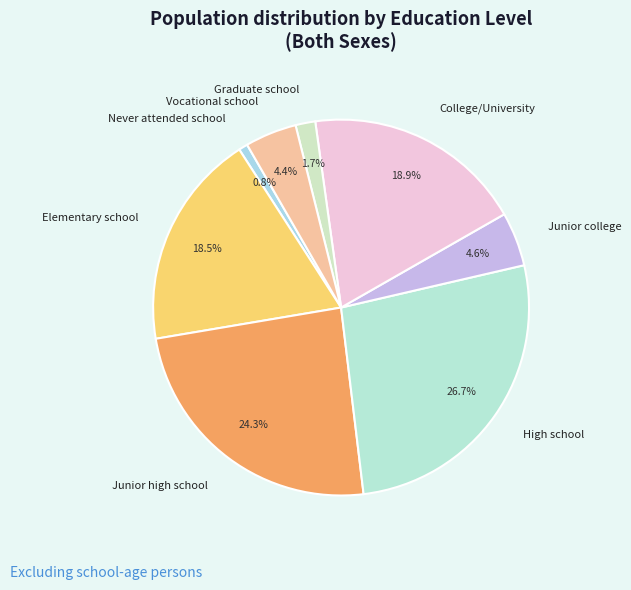

Between Junior college and High school, which is larger?

High school